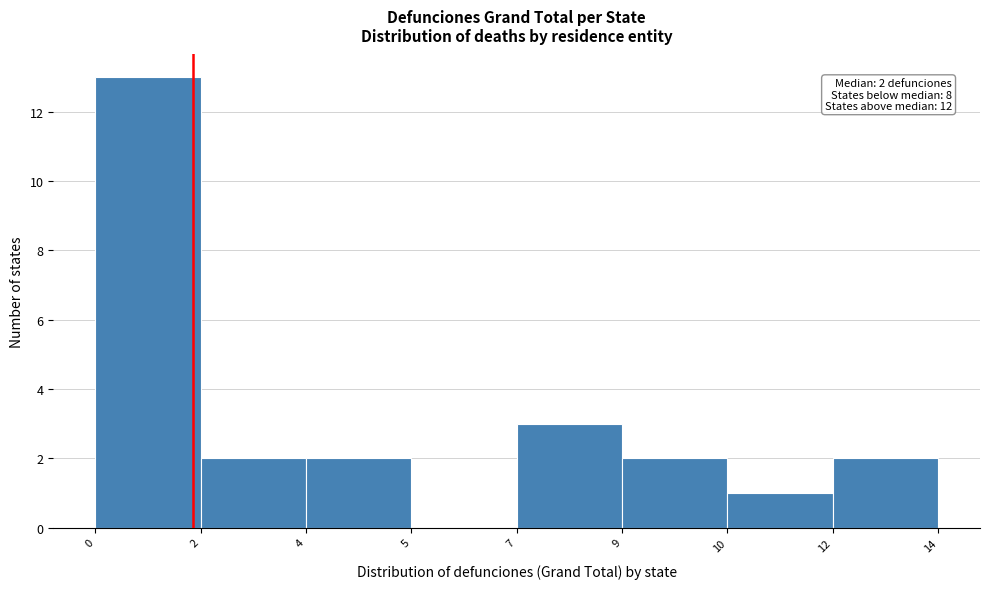

Reading left to right, extract all data points from this chart.

0=13	2=2	4=2	5=0	7=3	9=2	10=1	12=2